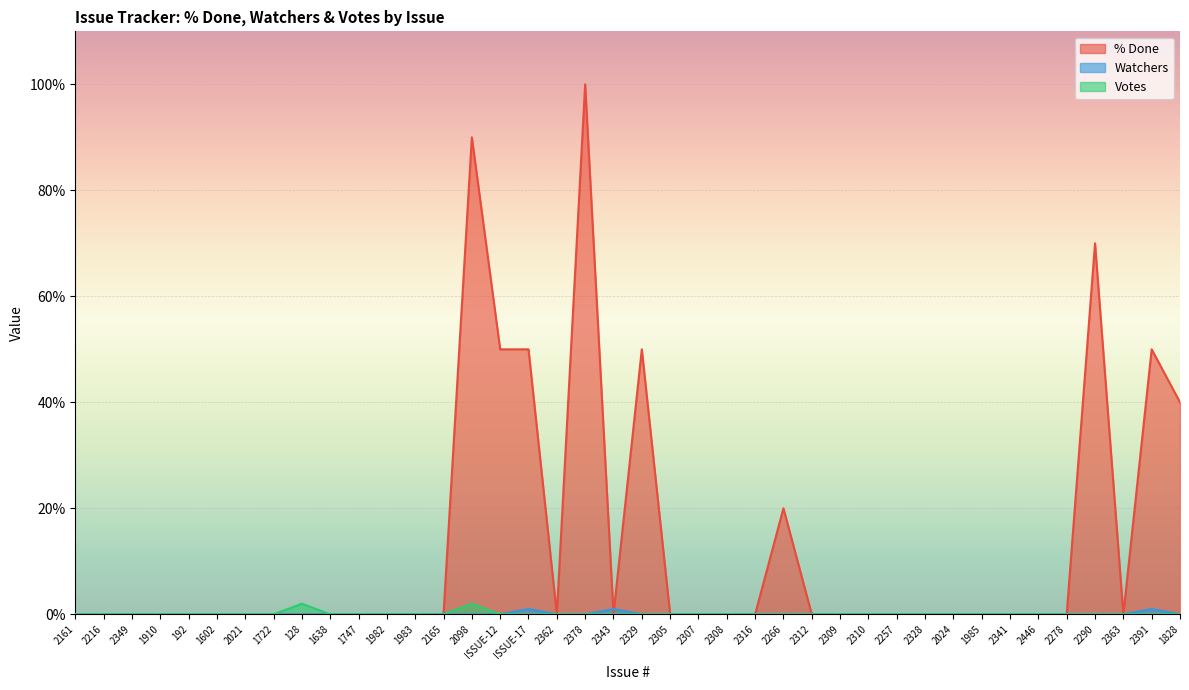

True or false: Votes and Watchers intersect in this chart.

False